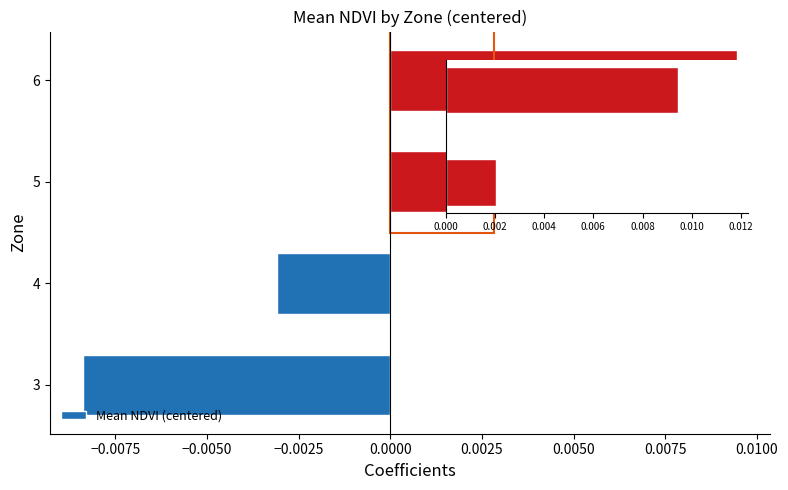

Between 4 and 3, which is larger?

4